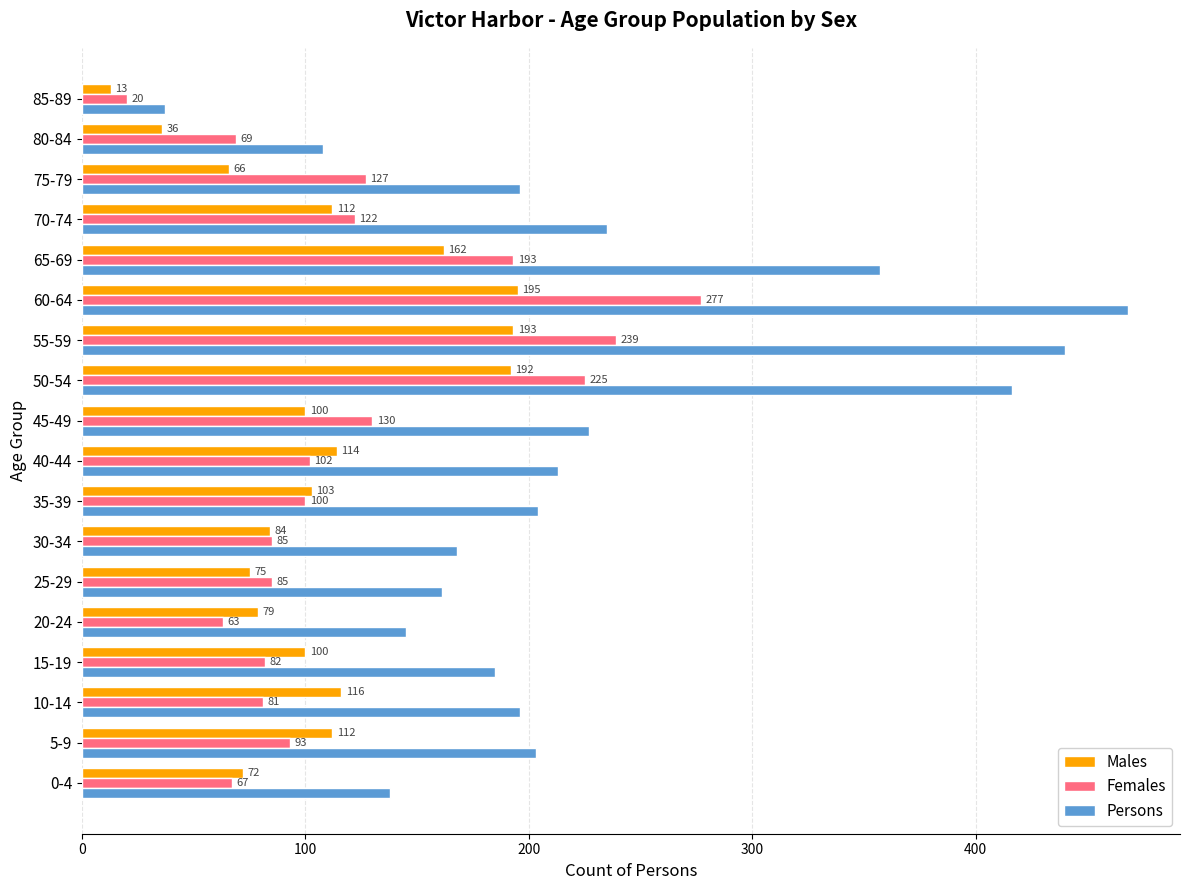

How many series are shown in this chart?

3